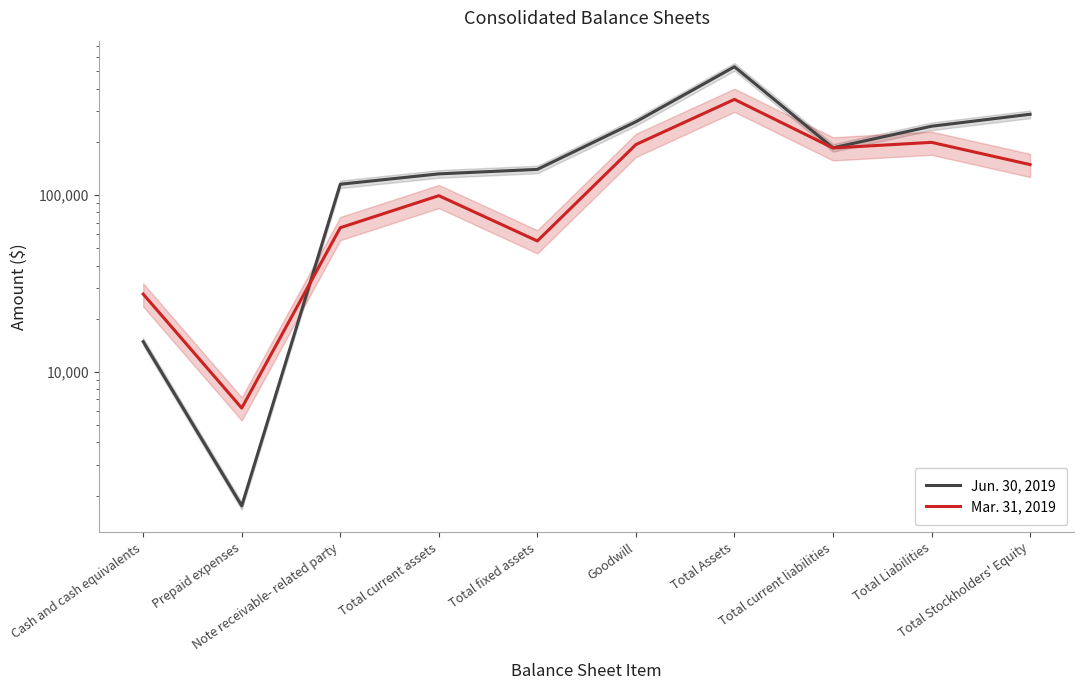

What is the difference between the maximum and minimum values in the Mar. 31, 2019 series?

341105